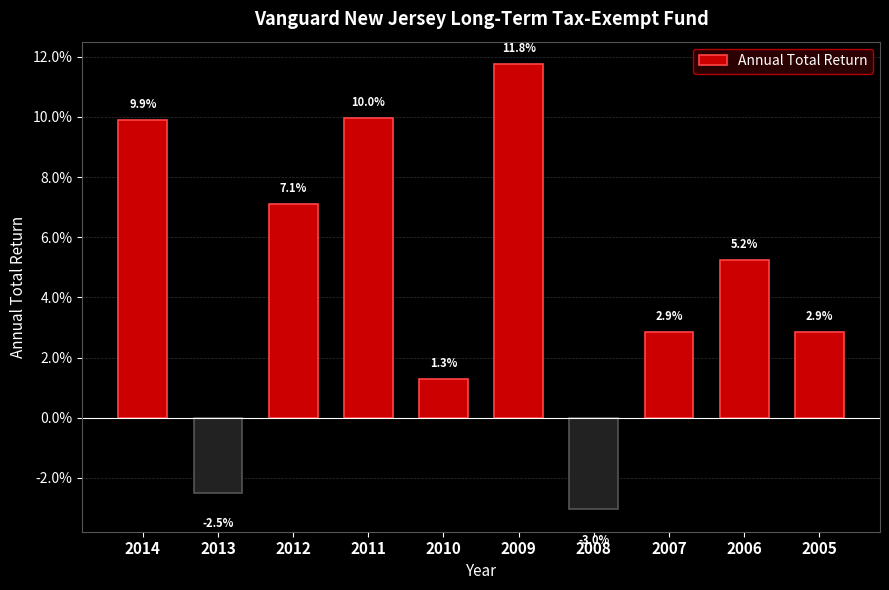

True or false: the data shows 0.1 at 2011.

True